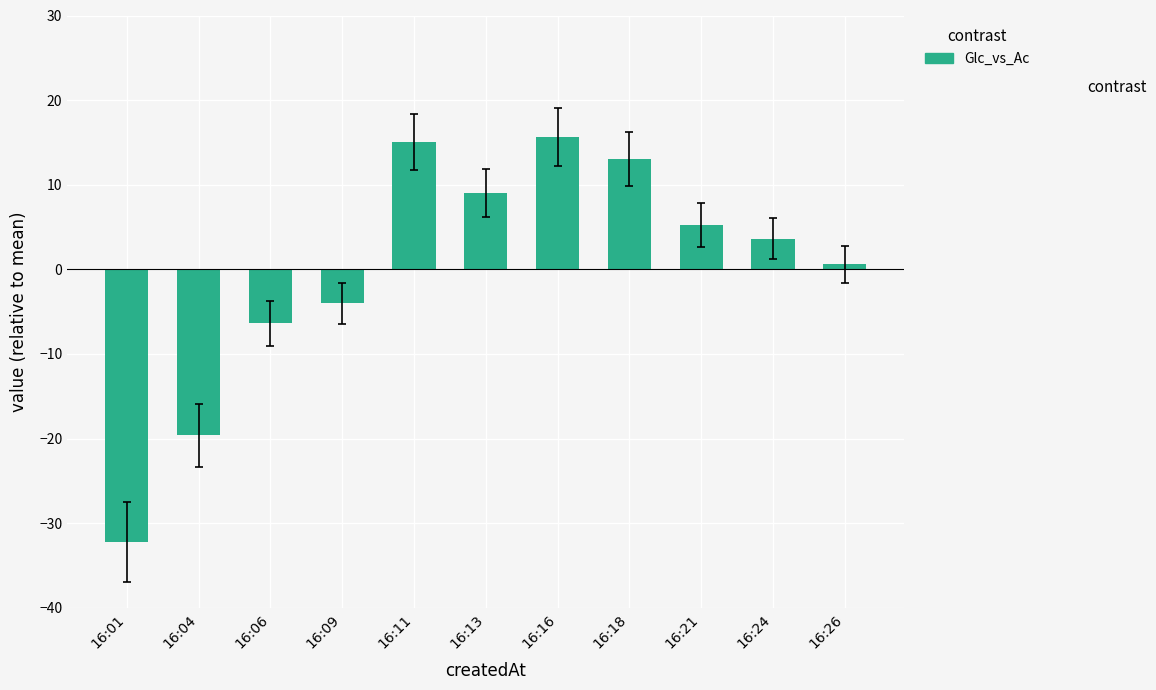

What is the difference between the maximum and second lowest values?

35.3